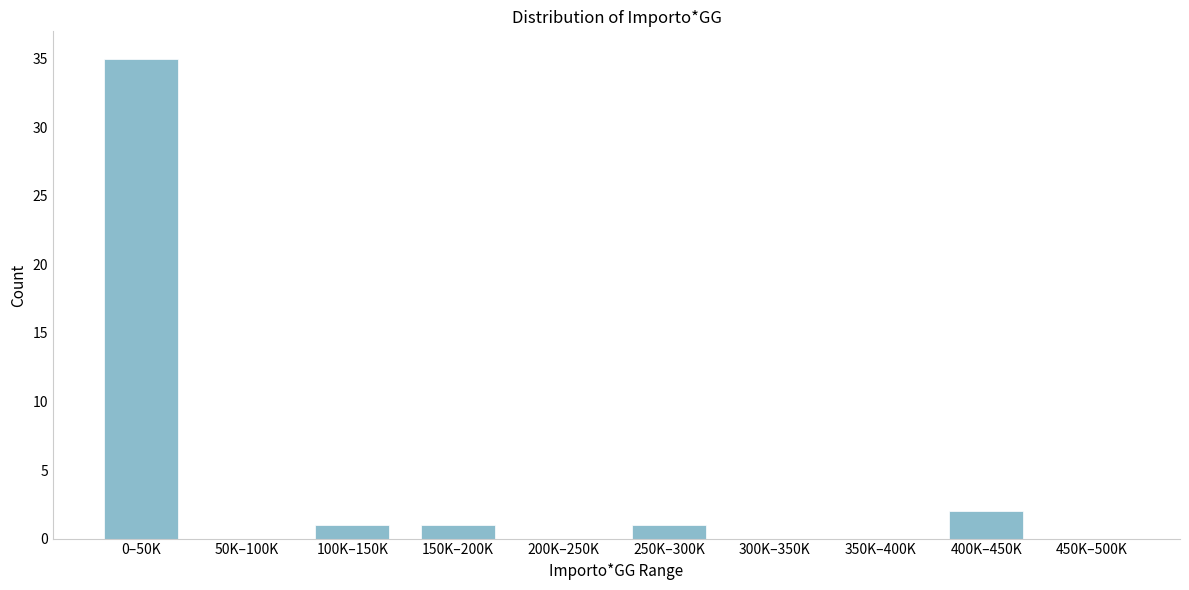

Reading left to right, what are all the values shown in this chart?

0–50K=35	50K–100K=0	100K–150K=1	150K–200K=1	200K–250K=0	250K–300K=1	300K–350K=0	350K–400K=0	400K–450K=2	450K–500K=0